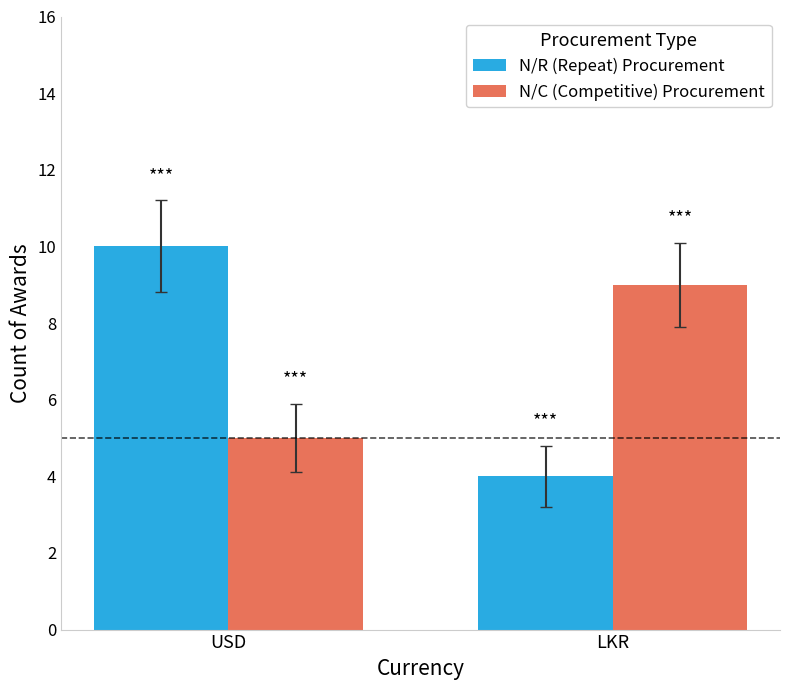

What is the sum of all N/C (Competitive) Procurement values?

14